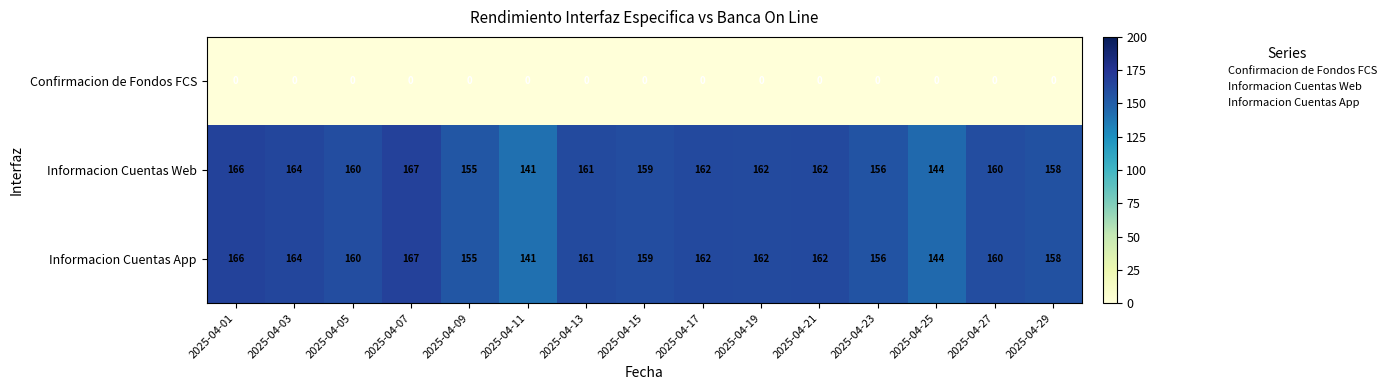

What is the difference between the maximum and minimum values in the Informacion Cuentas Web series?

26